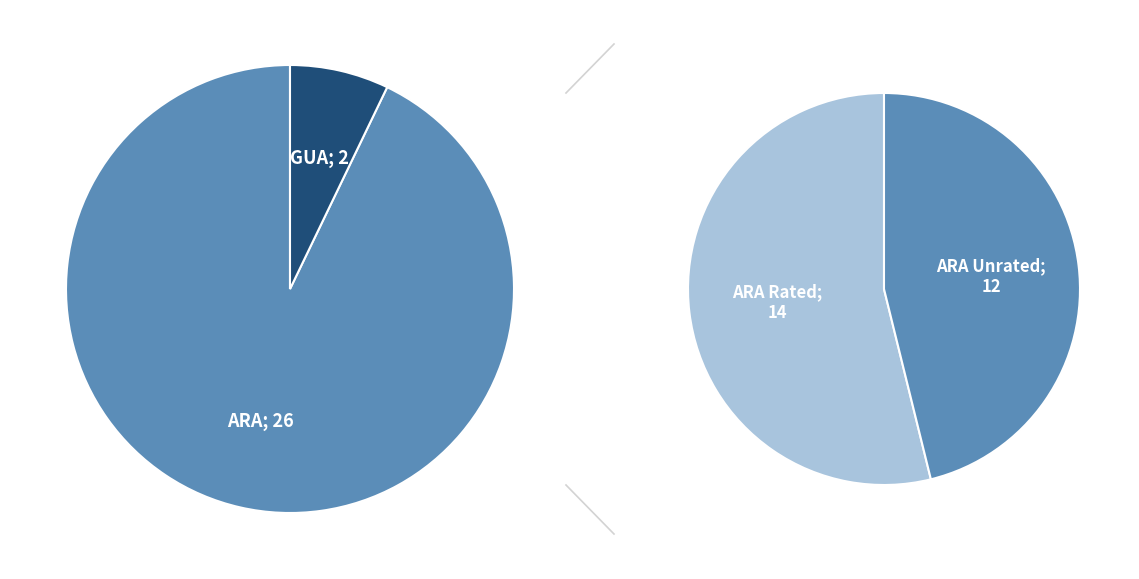

Which category accounts for the majority?

ARA